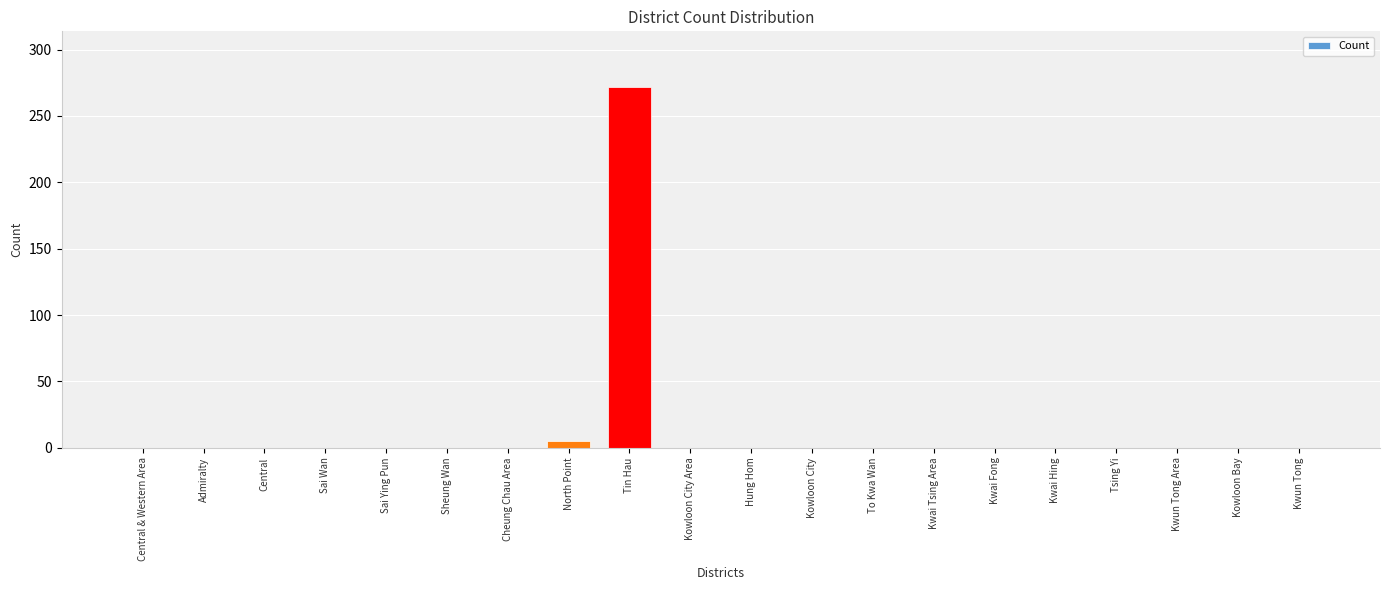

How many series are shown in this chart?

1